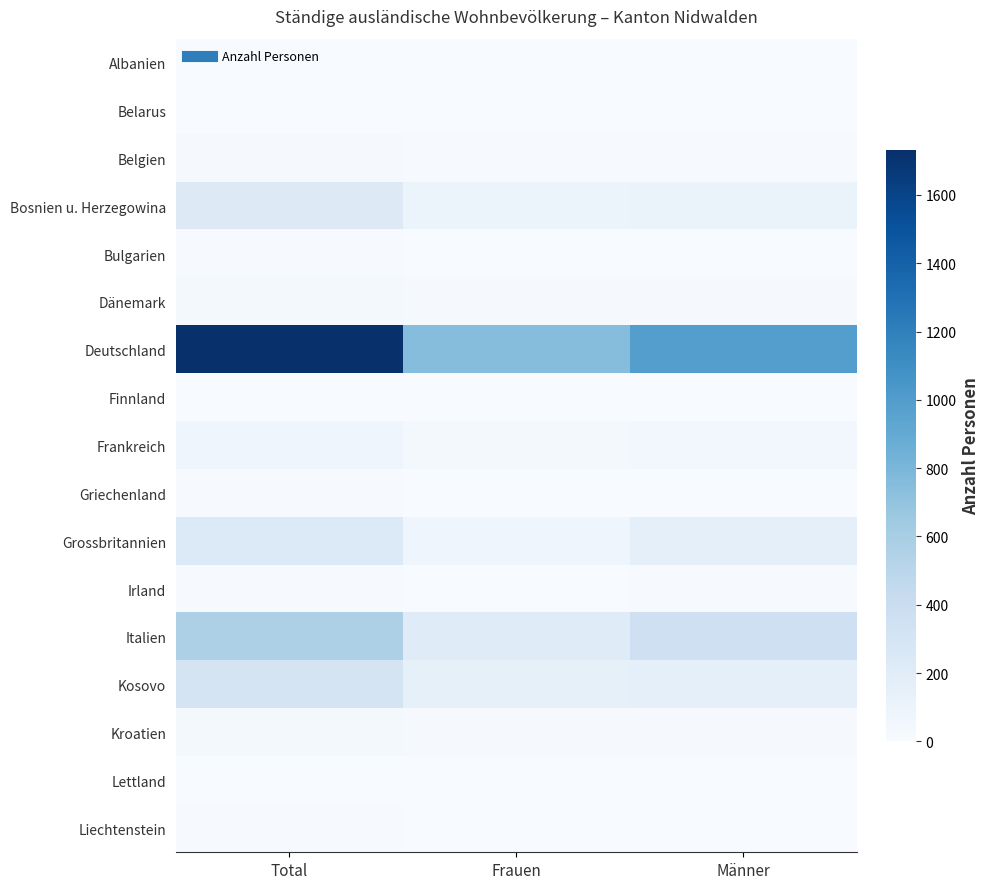

At how many categories does at least one series exceed 588?

3